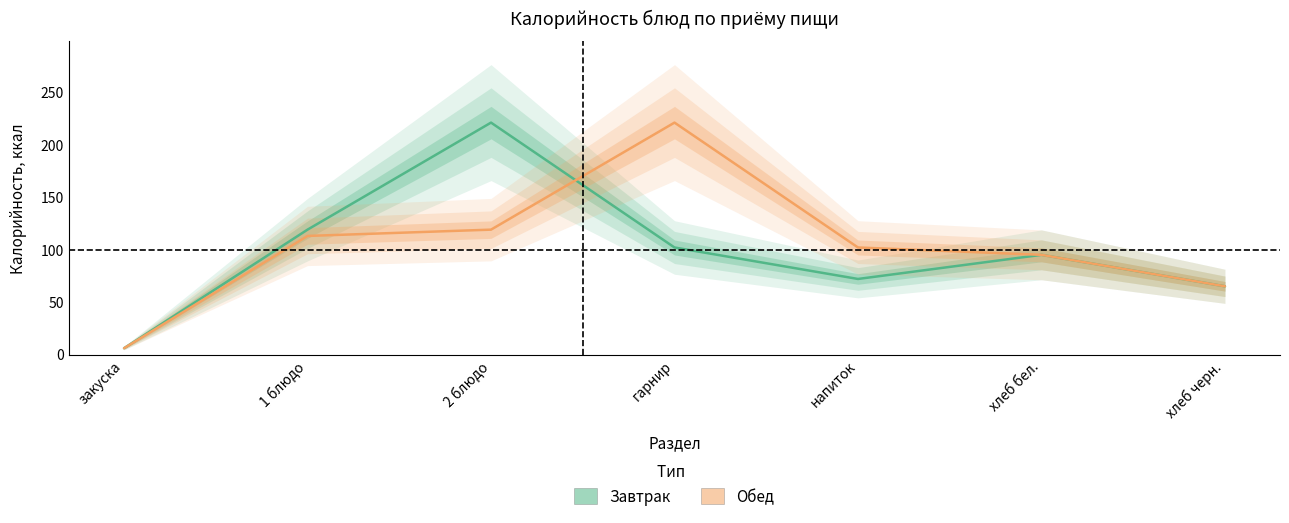

Is it true that Завтрак equals 65 at хлеб черн.?

True